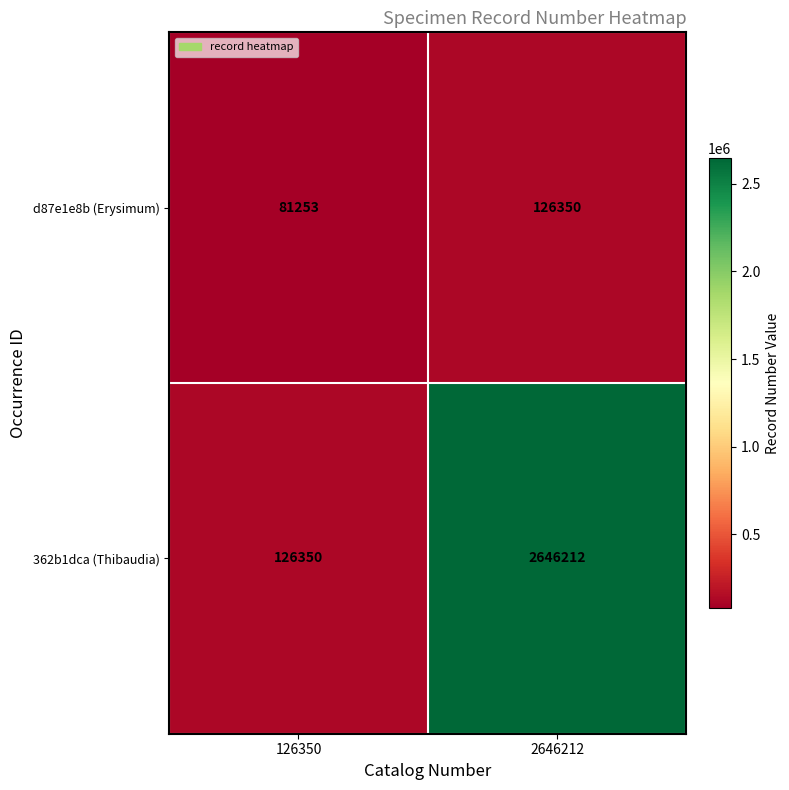

Which category has the lowest value across all series?

126350